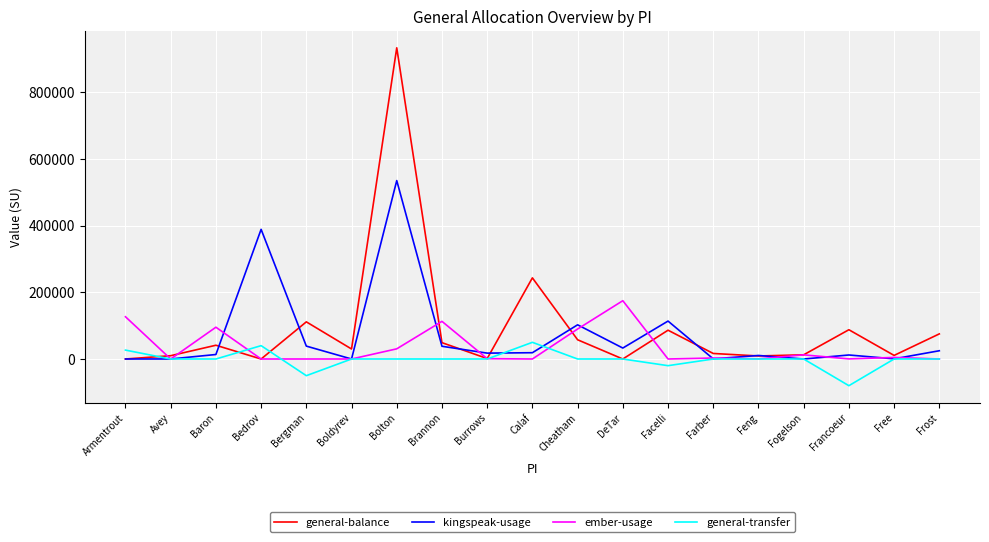

Which series has the largest range (max minus min)?

general-balance